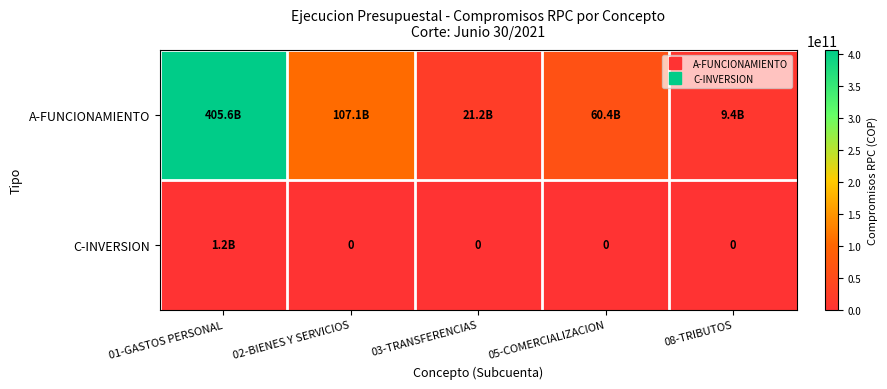

Which series has the largest total across all categories?

A-FUNCIONAMIENTO